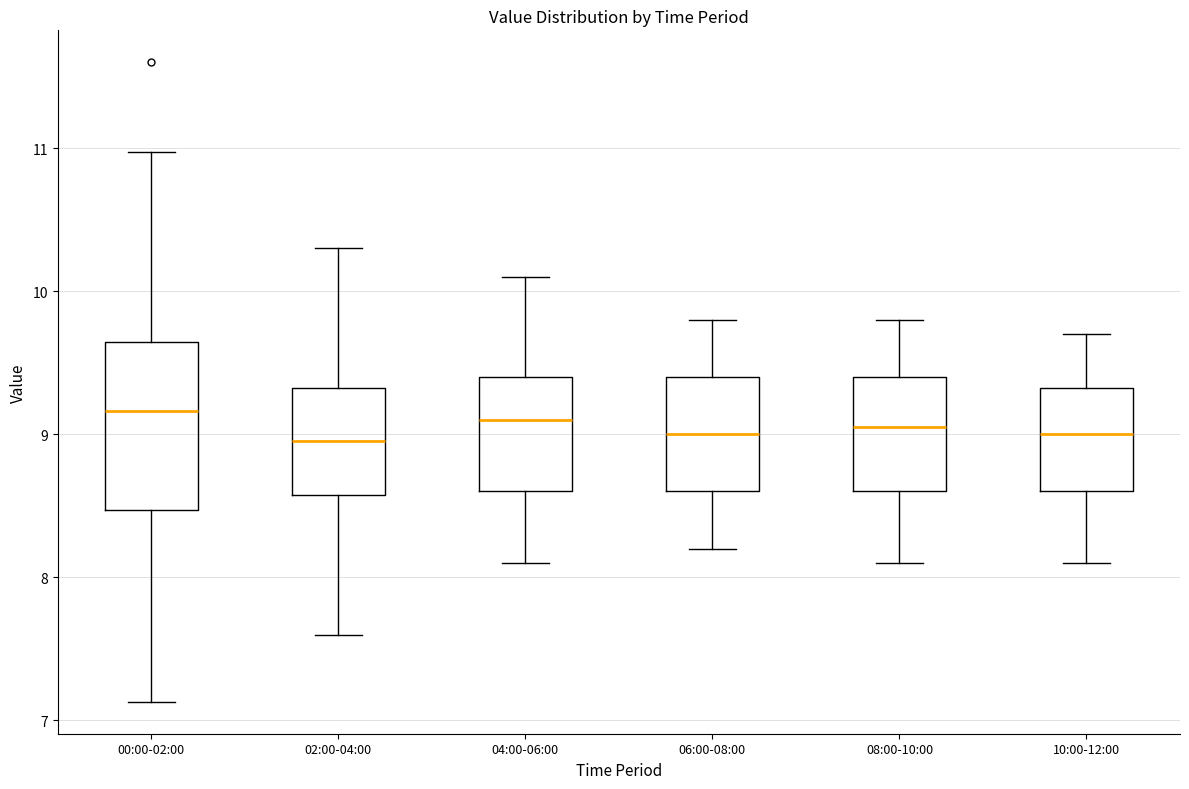

Reading left to right, read every box against the y-axis: the position of its median line, the range the box covers, and the ends of its whiskers. The values are not printed on the chart, so give them approximately, as read against the axis.

00:00-02:00: median 9.2, box 8.5 to 9.6, whiskers 7.1 to 11.0
02:00-04:00: median 9.0, box 8.6 to 9.3, whiskers 7.6 to 10.3
04:00-06:00: median 9.1, box 8.6 to 9.4, whiskers 8.1 to 10.1
06:00-08:00: median 9.0, box 8.6 to 9.4, whiskers 8.2 to 9.8
08:00-10:00: median 9.1, box 8.6 to 9.4, whiskers 8.1 to 9.8
10:00-12:00: median 9.0, box 8.6 to 9.3, whiskers 8.1 to 9.7